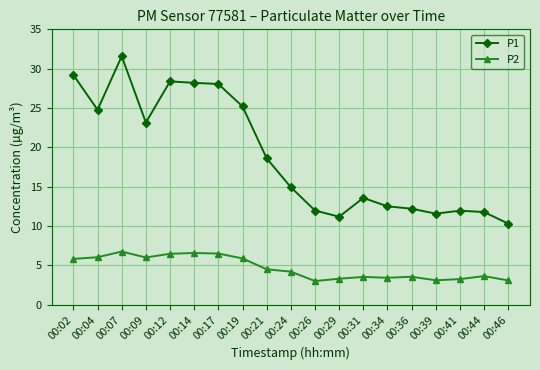

Where does the P1 series first go above 14?

00:02